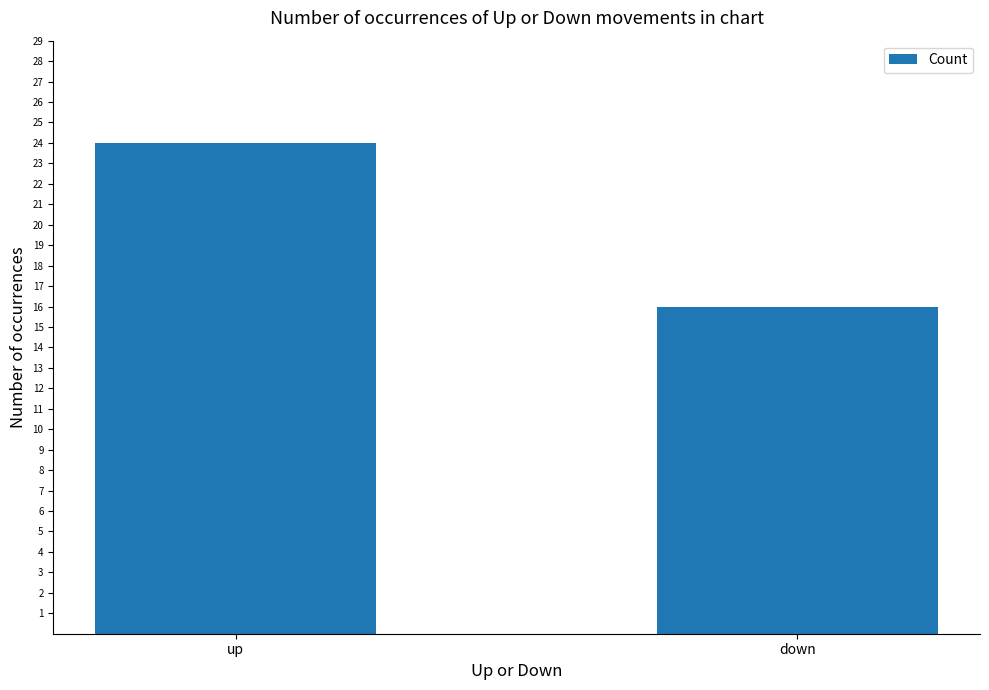

What is the smallest value displayed?

16